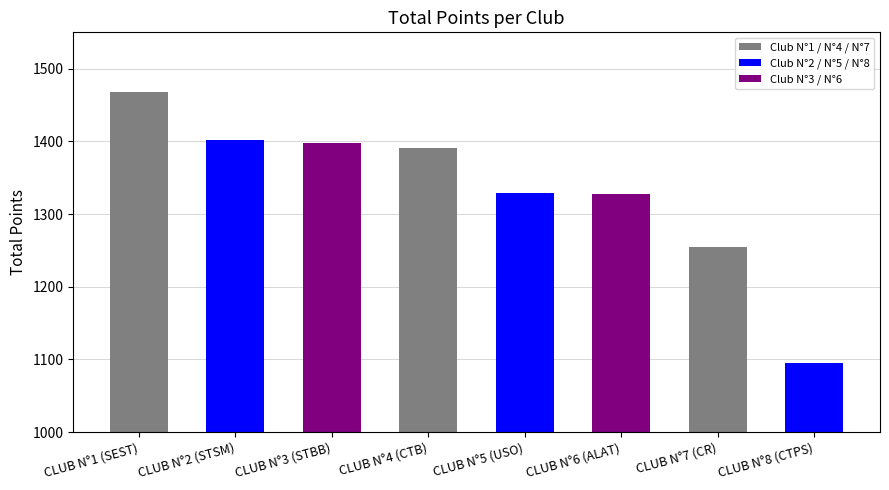

What is the difference between the maximum and minimum values?

372.7